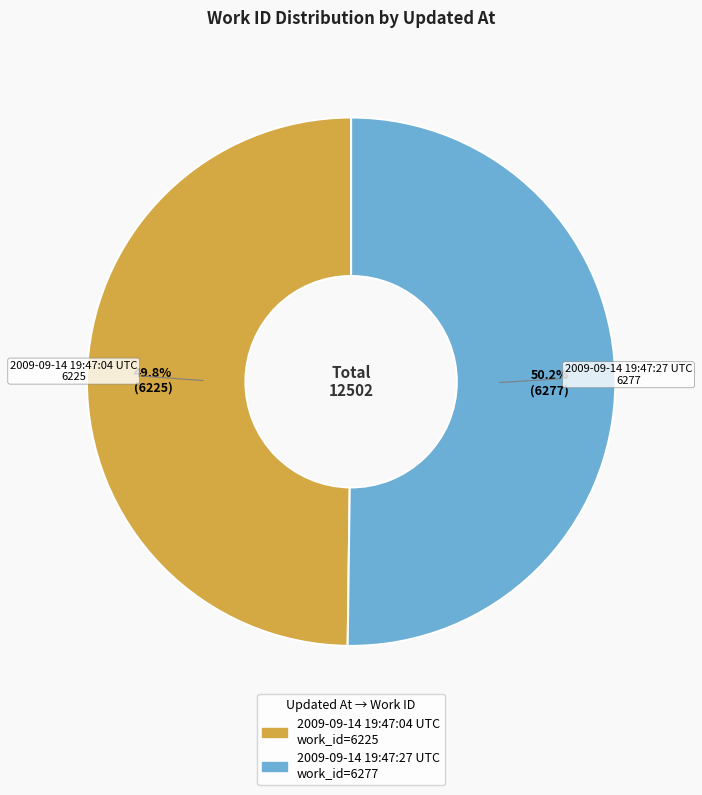

To the nearest percent, what portion does 2009-09-14 19:47:04 UTC represent?

50%